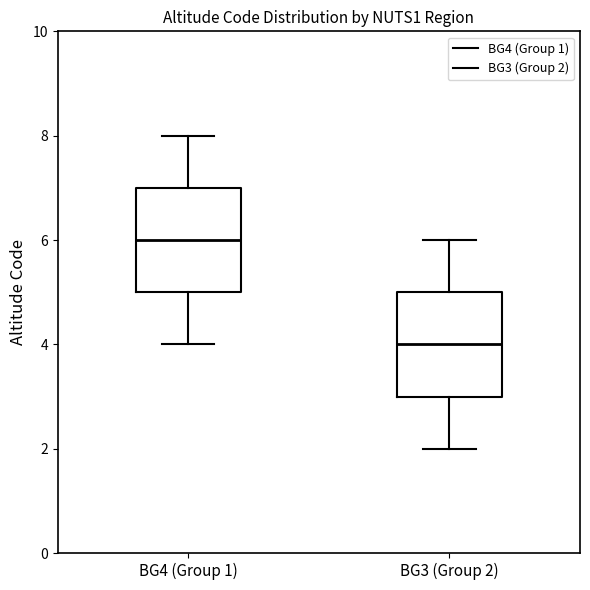

Which box's median line is the lowest?

BG3 (Group 2)